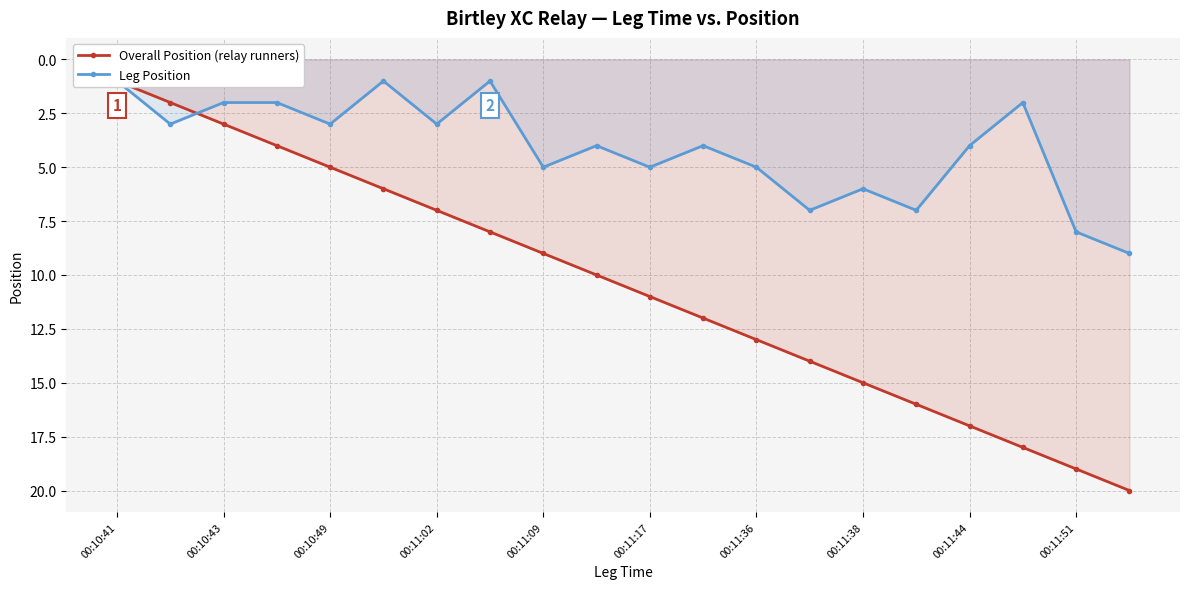

Reading right to left, list all the values displayed in this chart.

Overall Position: 20	19	18	17	16	15	14	13	12	11	10	9	8	7	6	5	4	3	2	1
Leg Position: 9	8	2	4	7	6	7	5	4	5	4	5	1	3	1	3	2	2	3	1